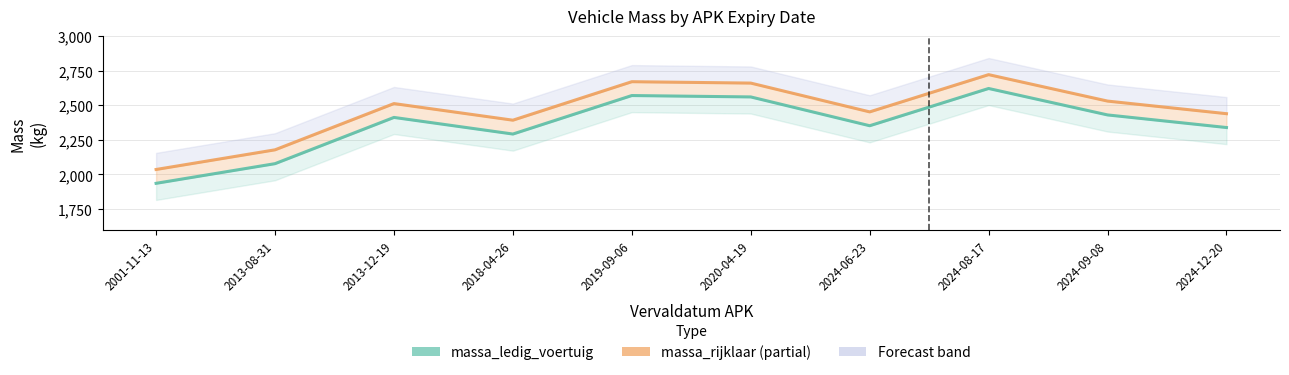

What is the highest value of the massa_ledig_voertuig series?

2621